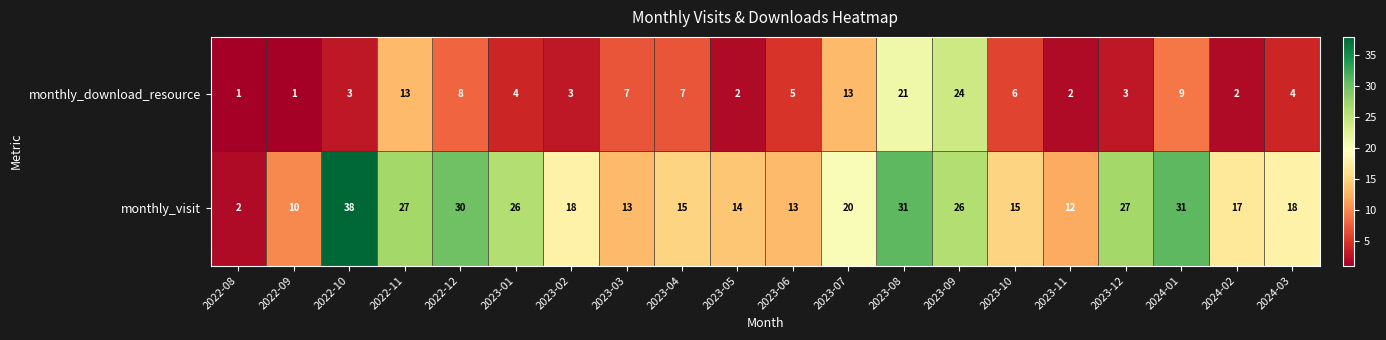

What is the total value across all series at 2023-10?

21